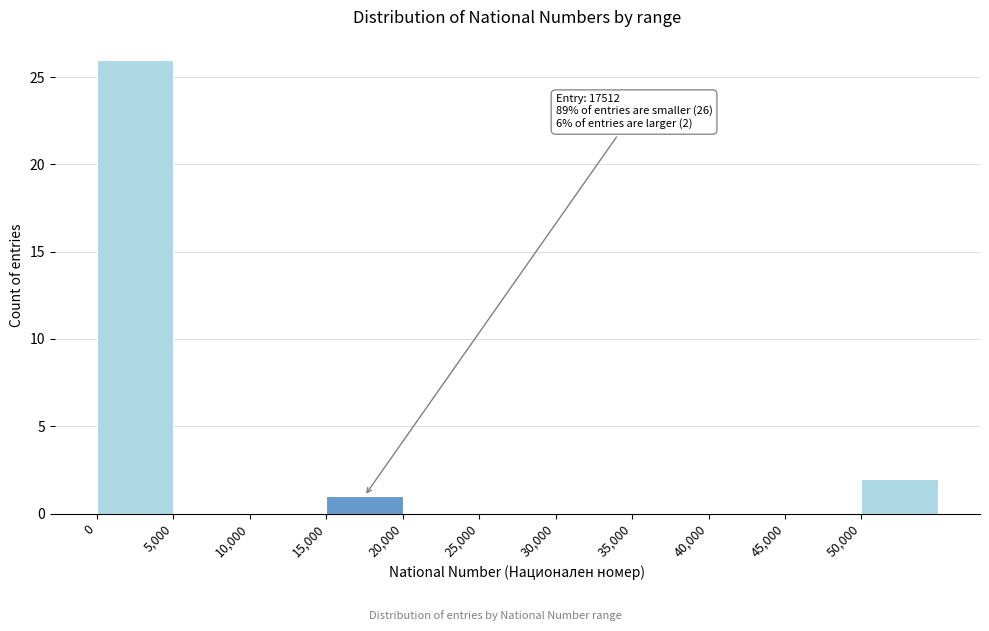

Over which range of the x-axis is the bar tallest?

0 to 5000